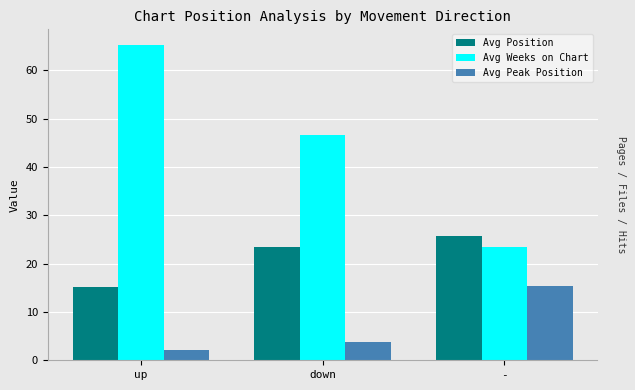

What is the spread (max minus min) of values at down?

42.7